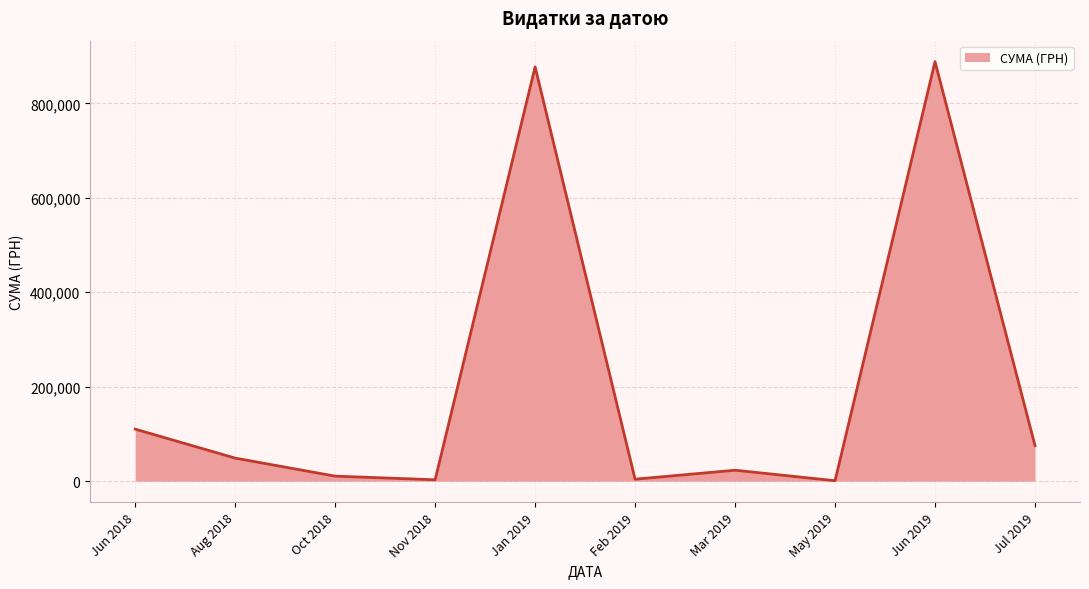

What is the difference between the maximum and minimum values?

887341.6